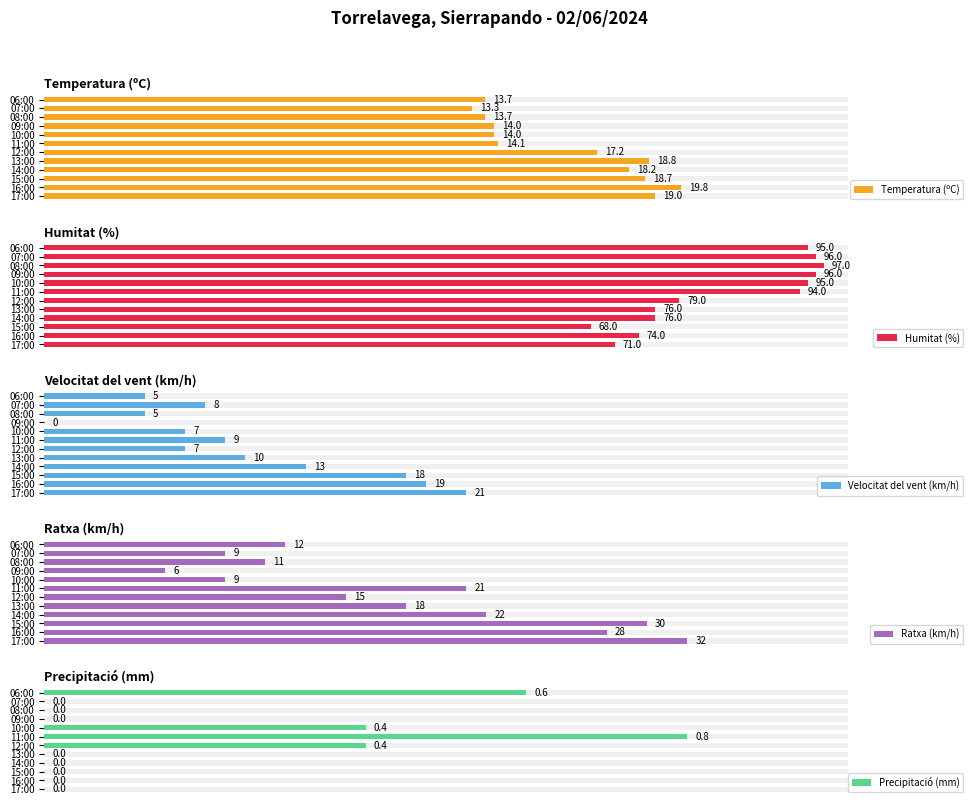

List the labels in order of Humitat (%) value, largest first.

08:00, 09:00, 07:00, 10:00, 06:00, 11:00, 12:00, 14:00, 13:00, 16:00, 17:00, 15:00